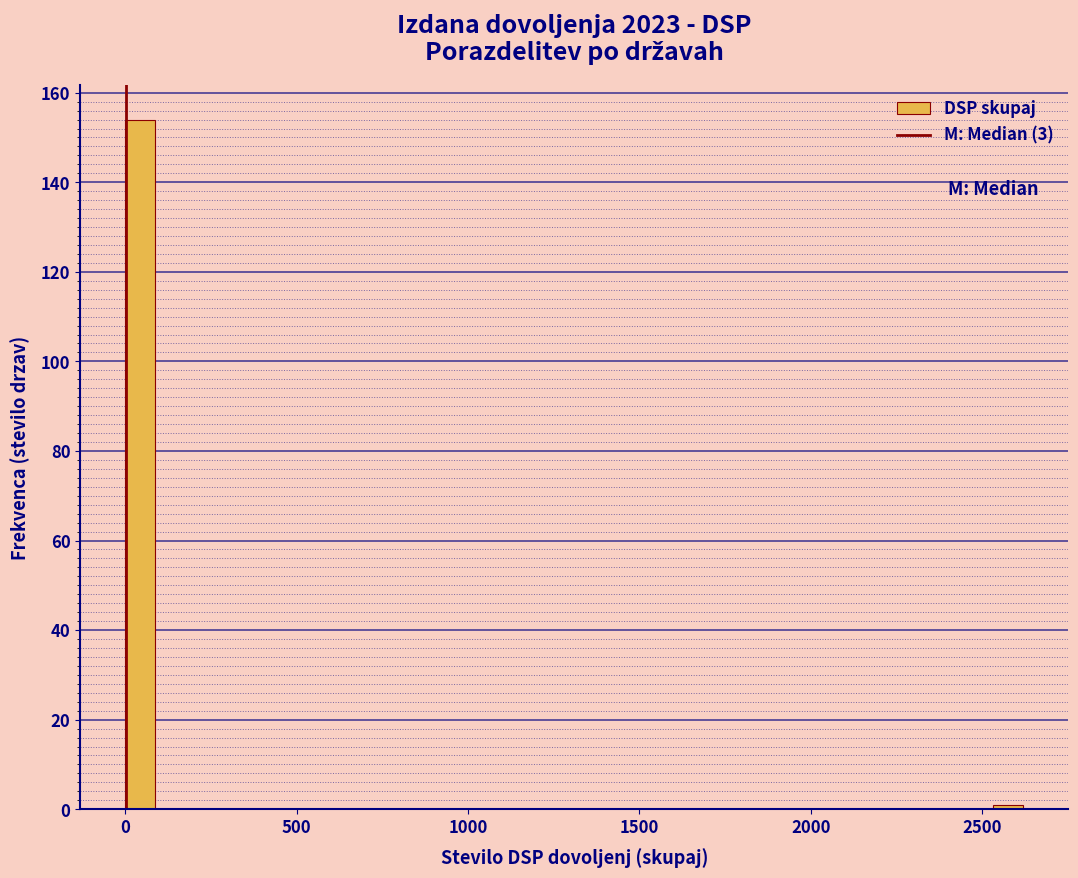

Around what value on the x-axis is the tallest bar? Give the approximate position of its centre, as read against the axis.

50